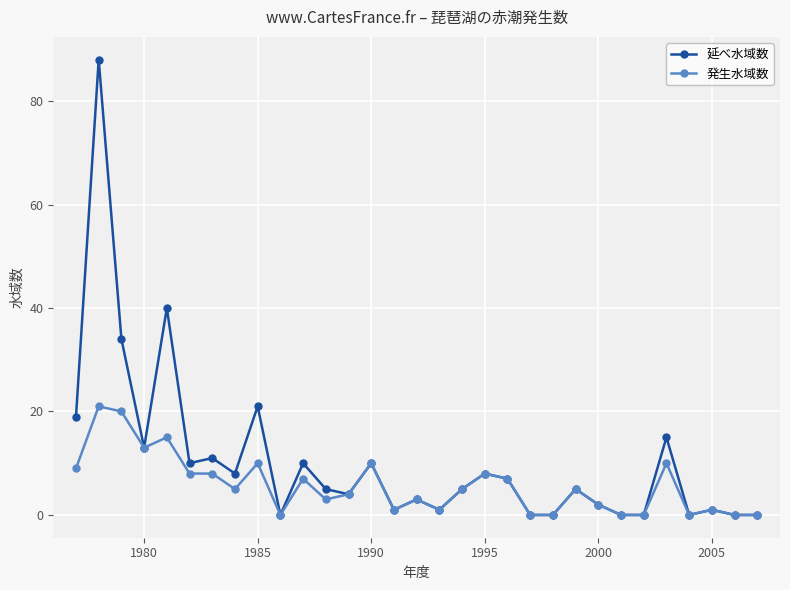

What is the difference between the maximum and minimum values in the 延べ水域数 series?

88